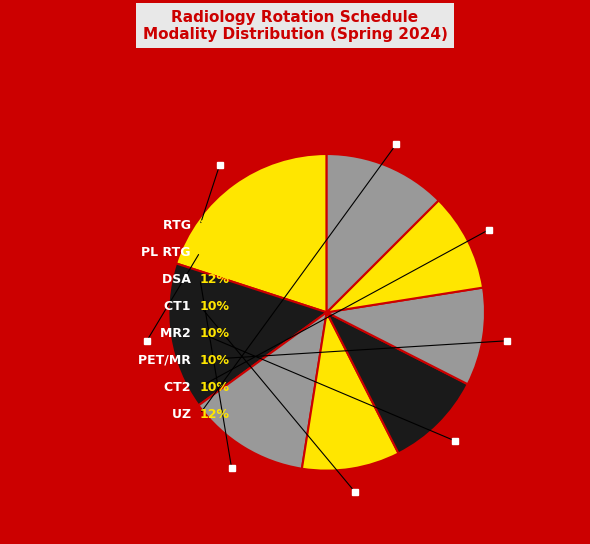

To the nearest percent, what is the difference between the RTG and PET/MR slice percentages?

10%